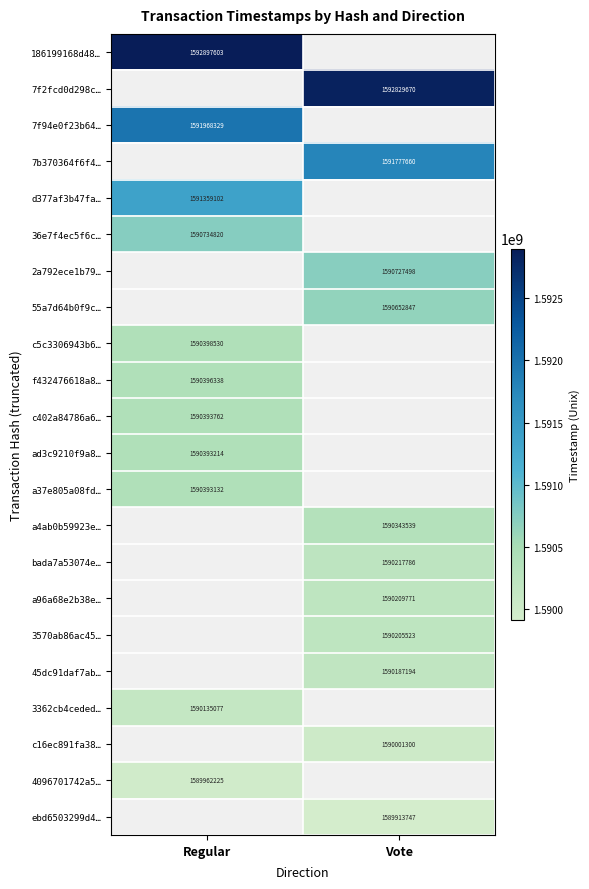

Is the value of c5c3306943b6… at Regular greater than the value of 2a792ece1b79… at Vote?

No